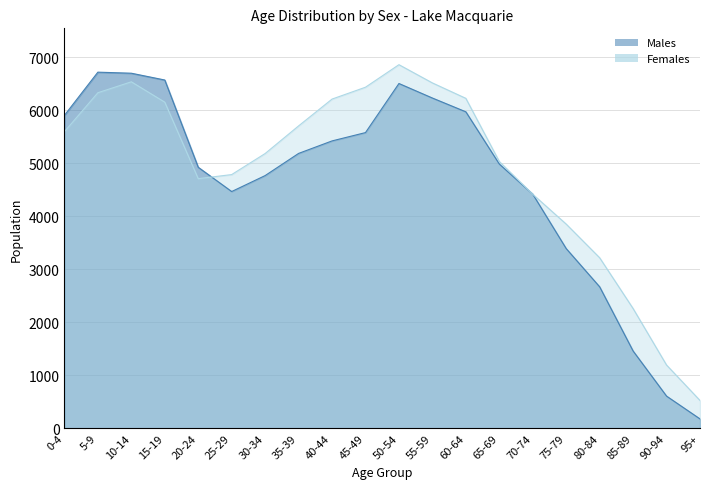

What value does the Males series have at 30-34, to the nearest 100?

4800